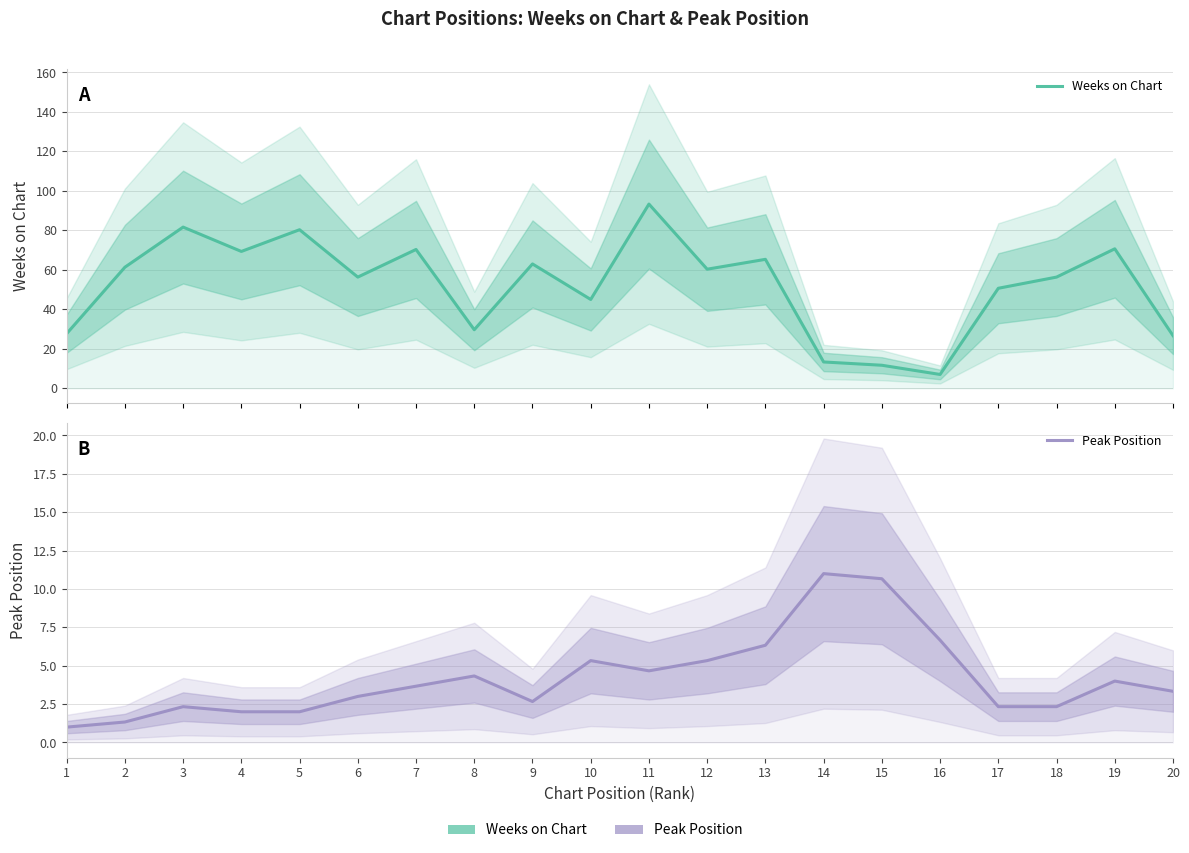

At which label does Weeks on Chart reach its minimum?

16